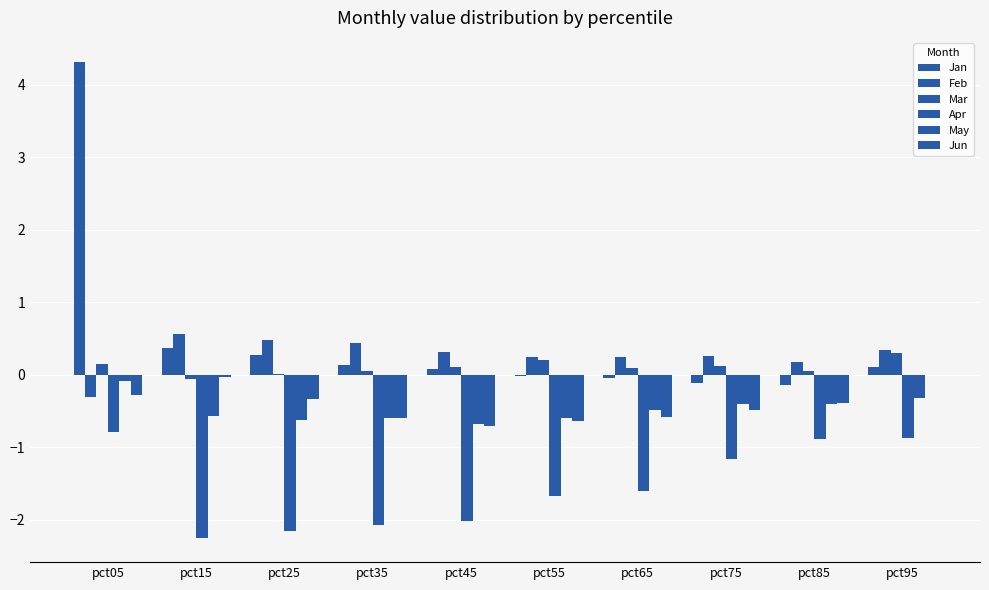

Which series changed the most between pct05 and pct15?

Jan